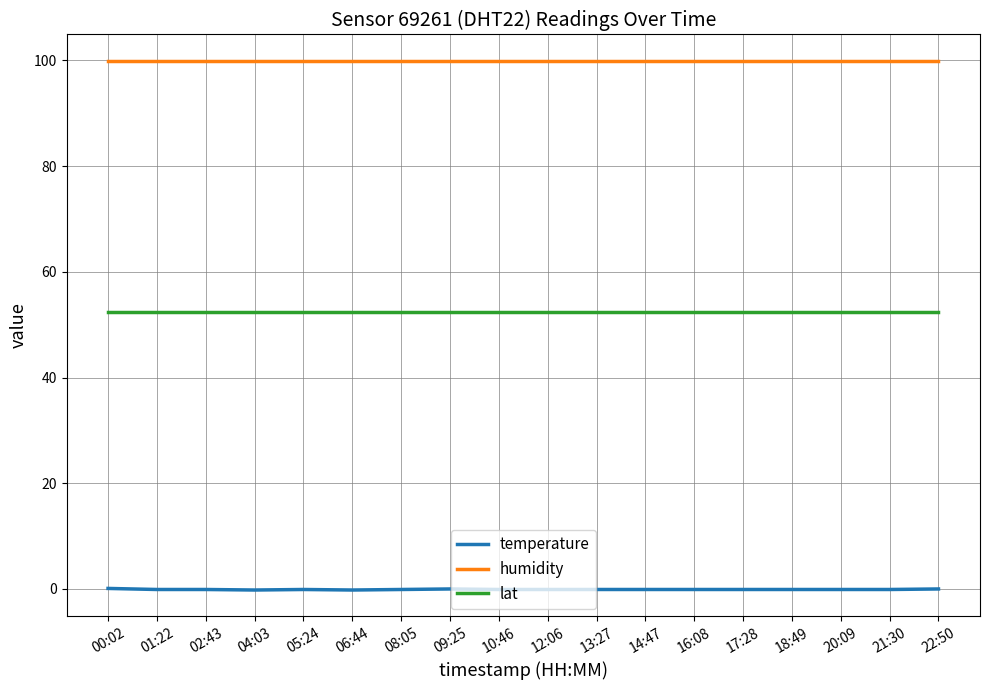

Which series has the widest spread of values?

temperature